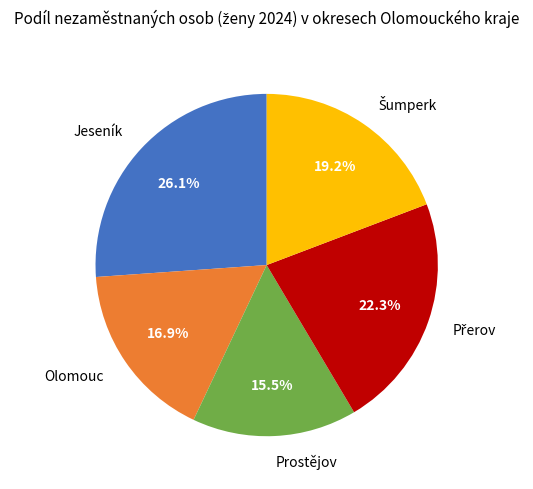

Is there a majority slice in this chart?

No